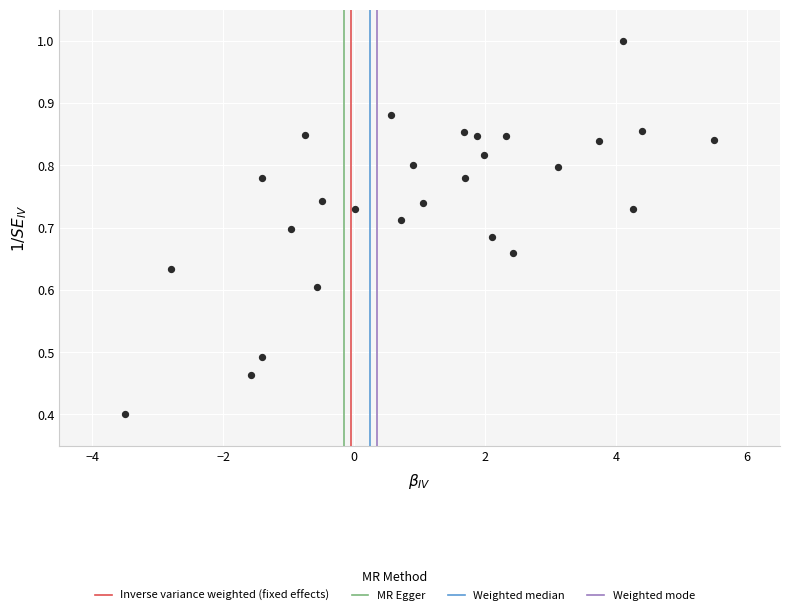

What Y value in the scatter plot is closest to 0?

0.4